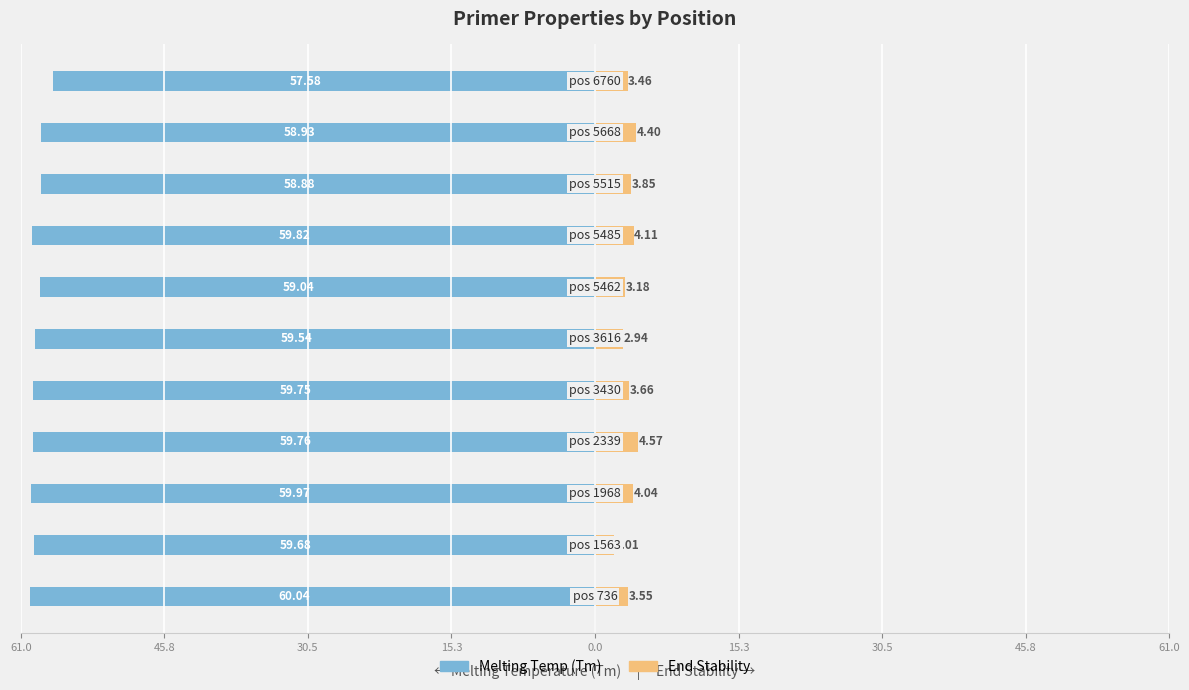

Are the bars grouped side by side (vs. stacked)?

Yes